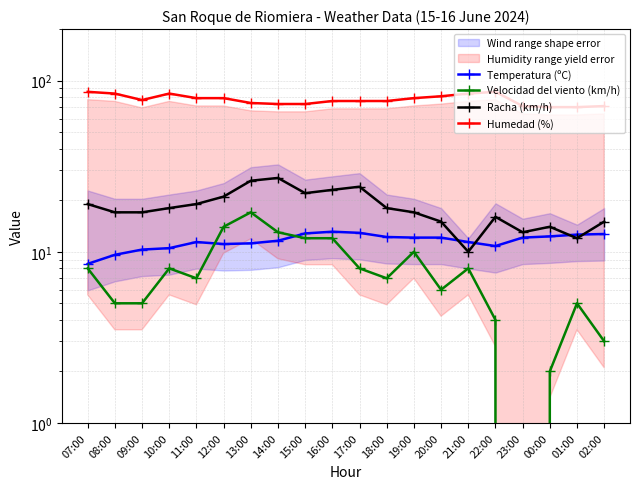

Which series has the widest spread of values?

Velocidad del viento (km/h)